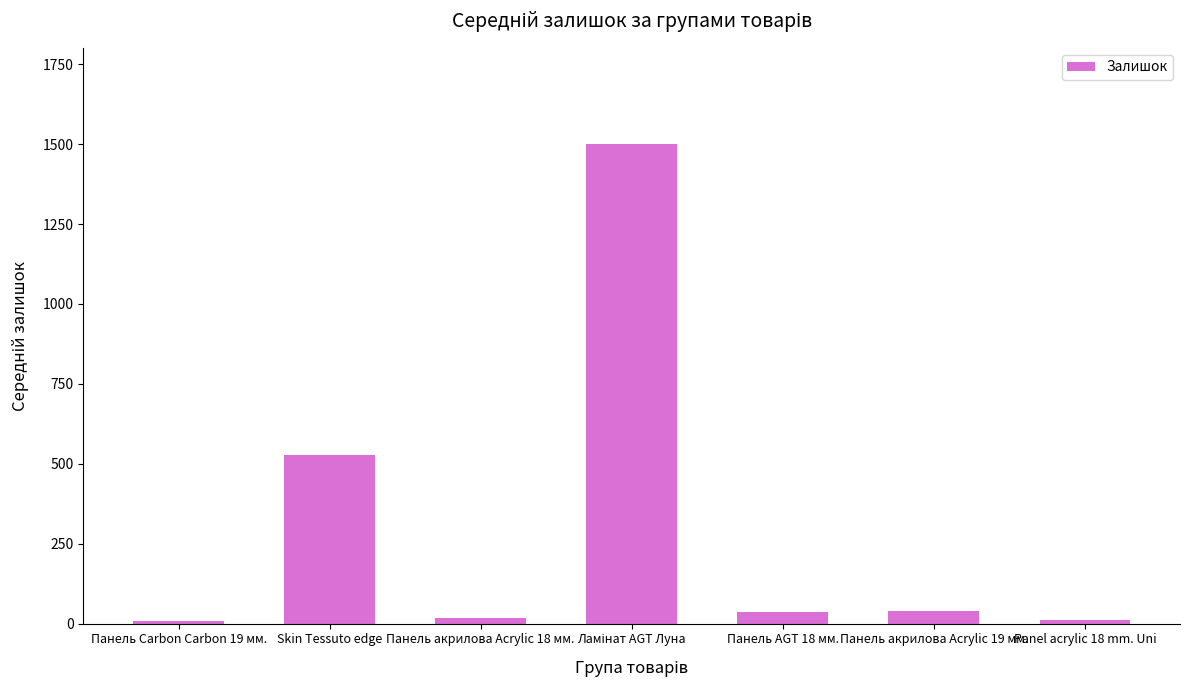

Is it true that the value at Skin Tessuto edge is 894.9?

False